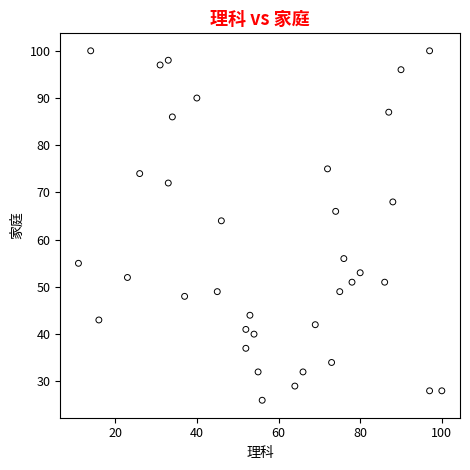

What Y value in the scatter plot is closest to 63?

64